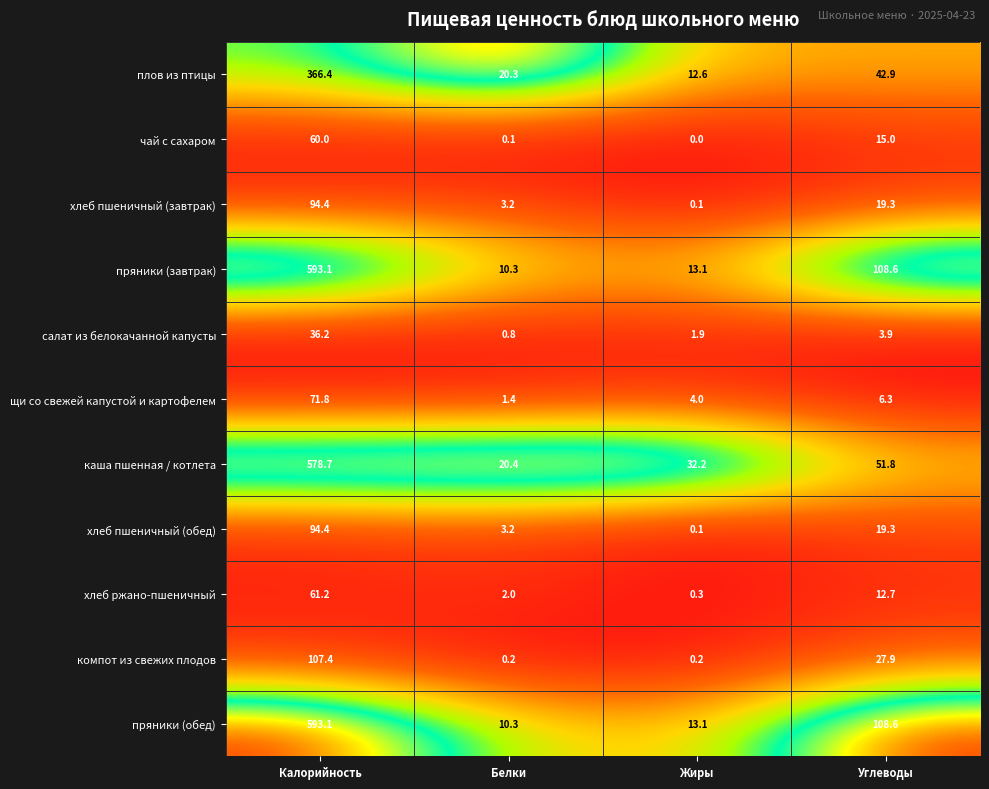

Where does the пряники (завтрак) series first go above 108?

Калорийность